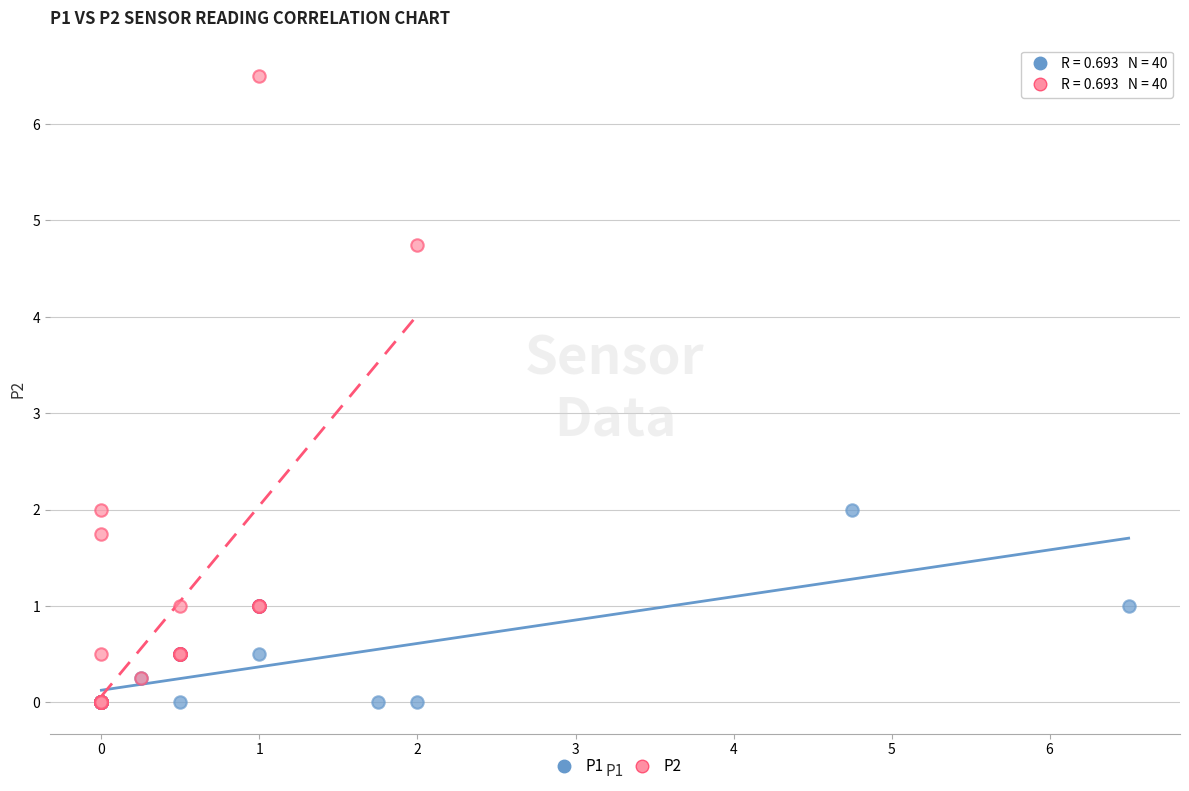

Which series has the largest Y range (max minus min)?

P2